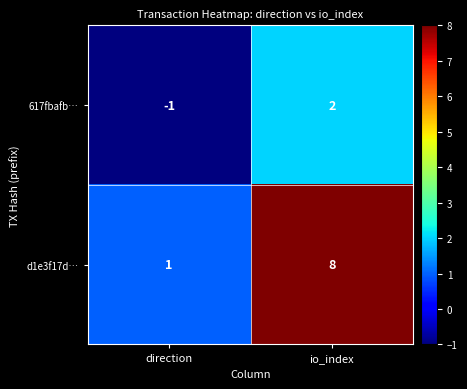

Which category has the highest value across all series?

io_index